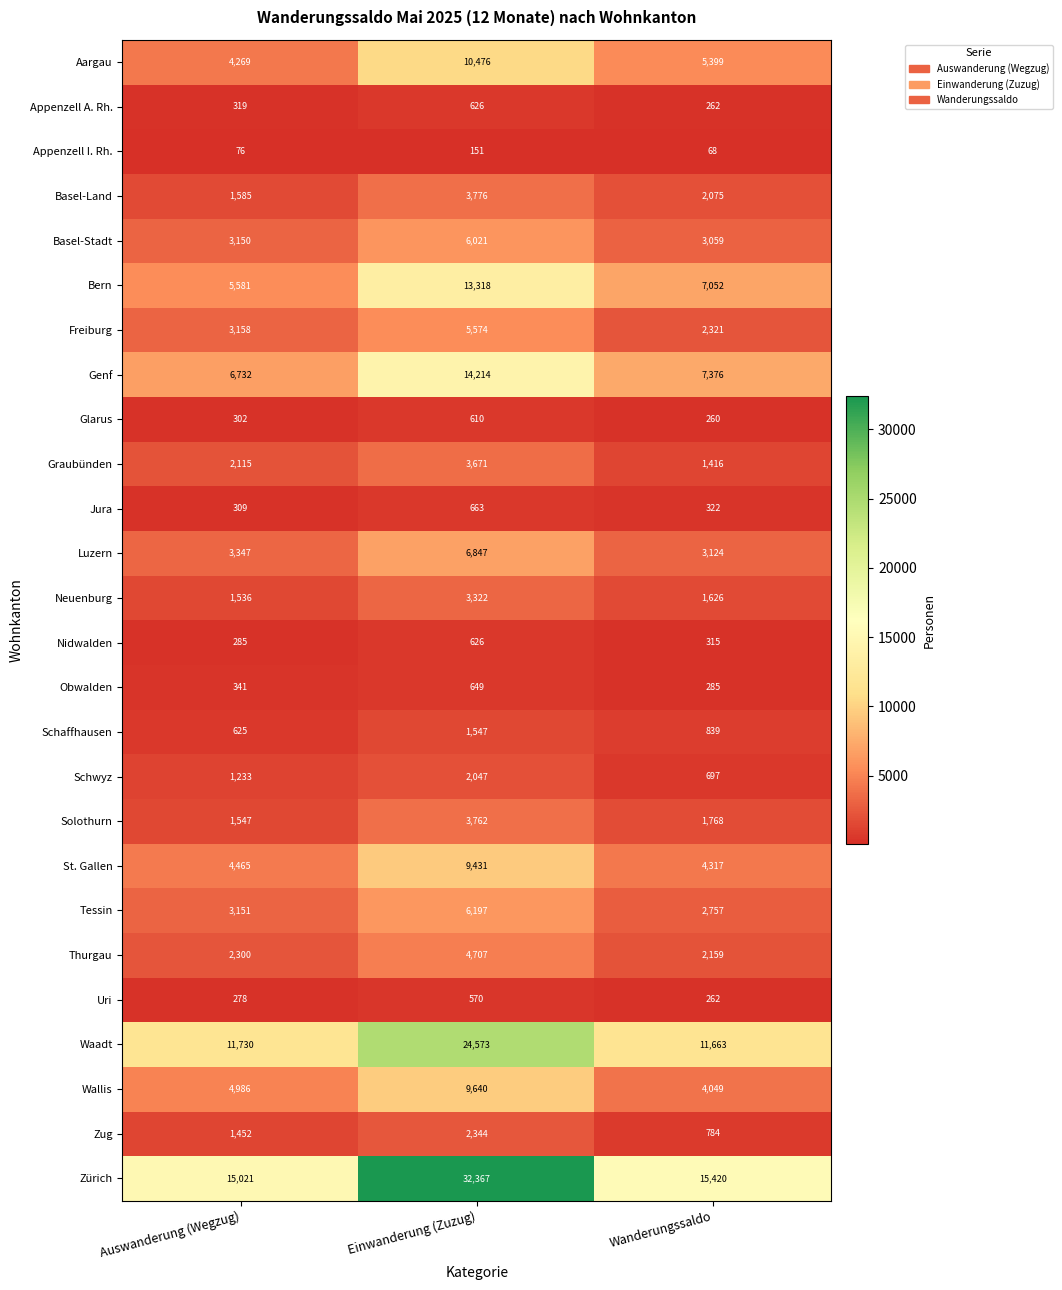

At how many categories does at least one series exceed 5159?

3